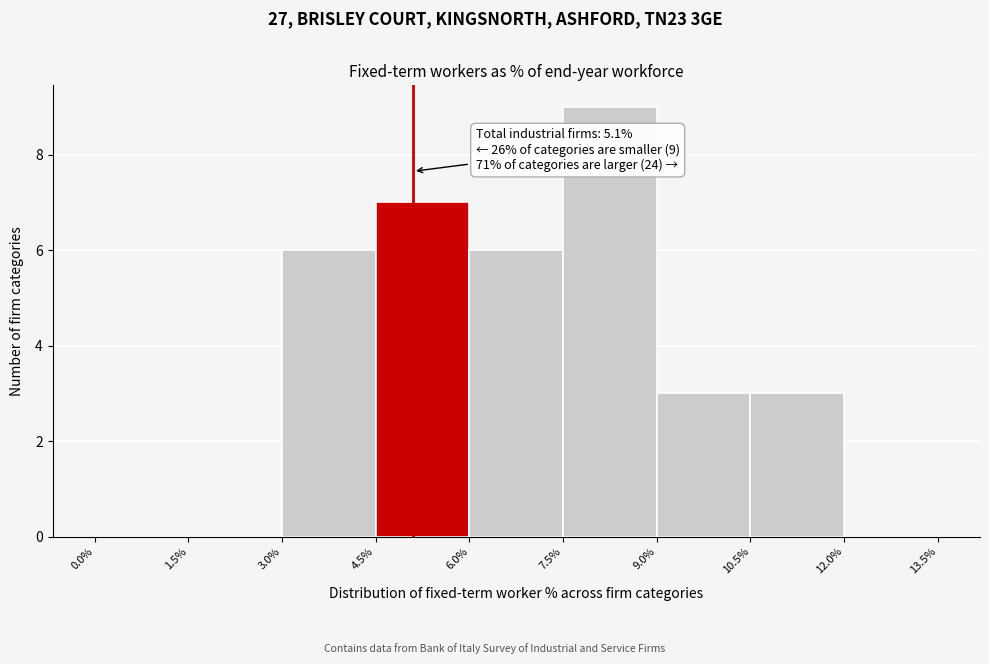

Which range on the x-axis has the tallest bar?

7.5% to 9.0%